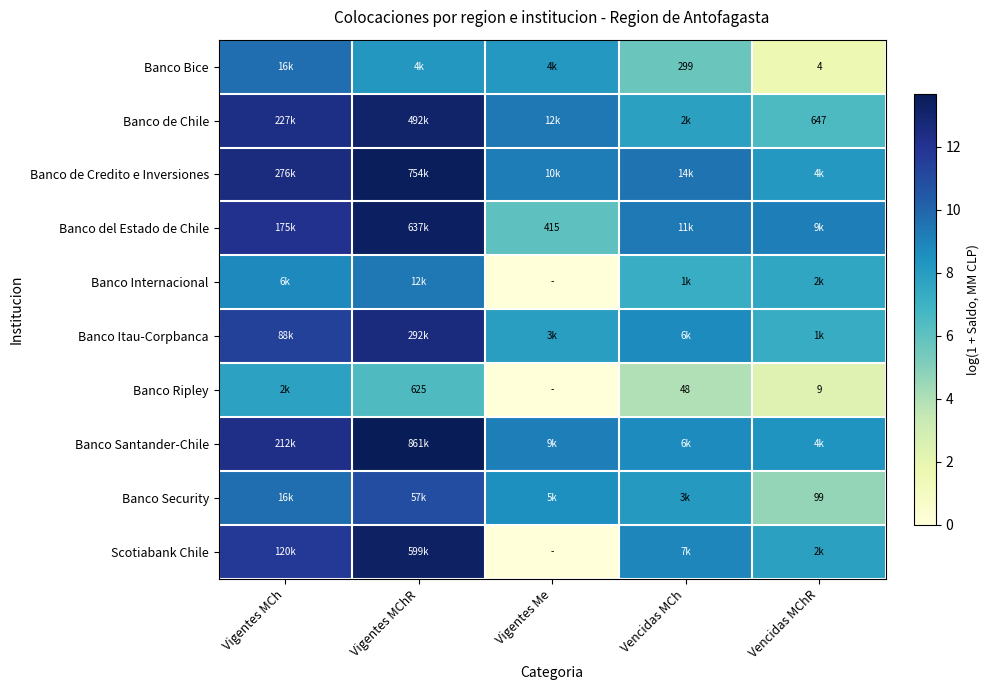

What is the total value across all series at Vencidas MCh?

77.9